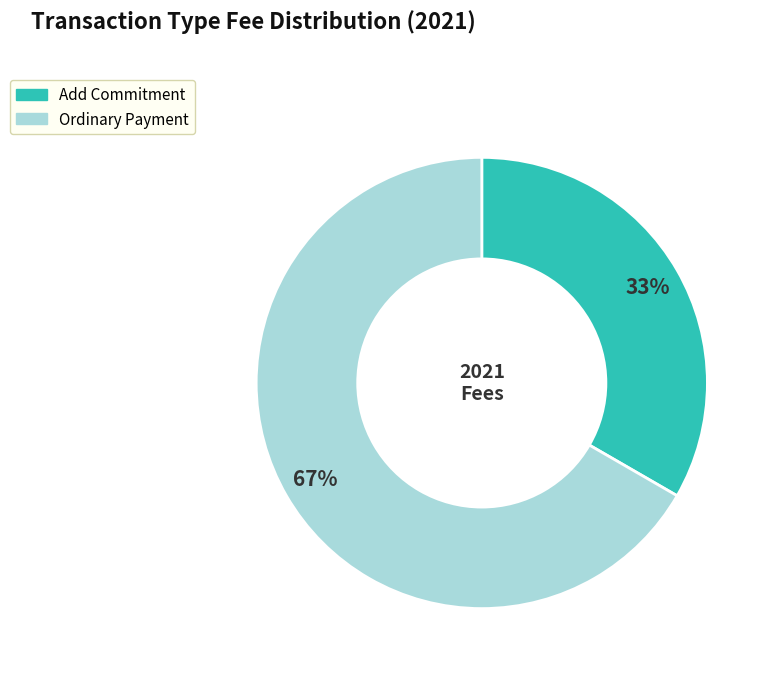

Combined, do Add Commitment and Ordinary Payment account for over 50%?

Yes